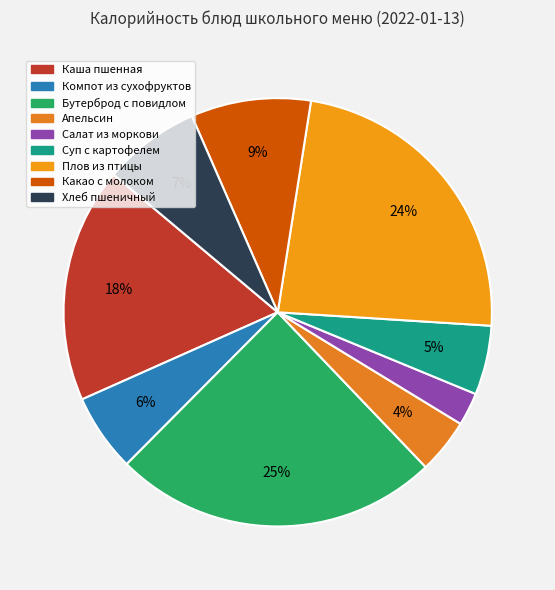

How many segments does this pie chart have?

9